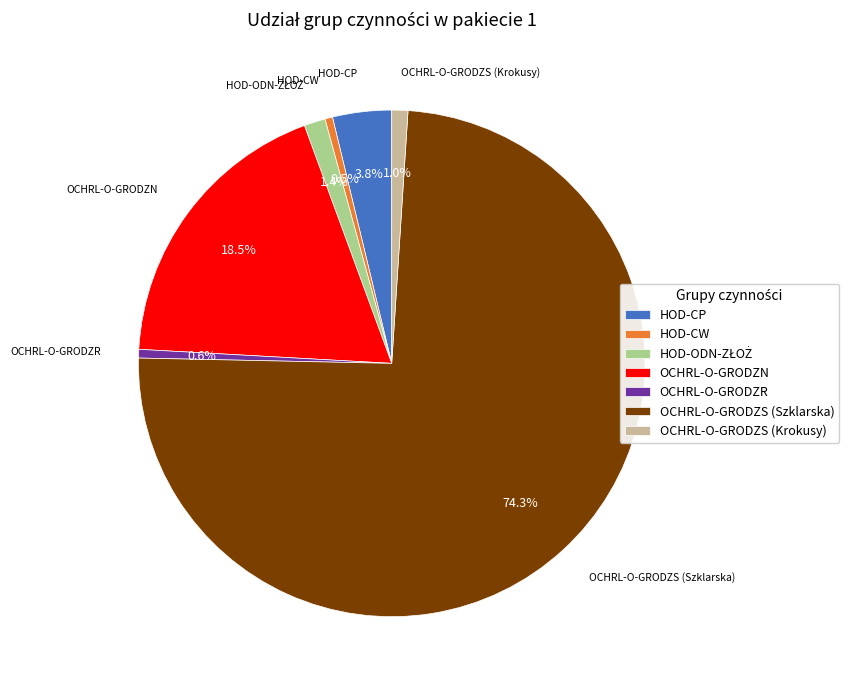

Is there any slice that represents more than half of the pie?

Yes